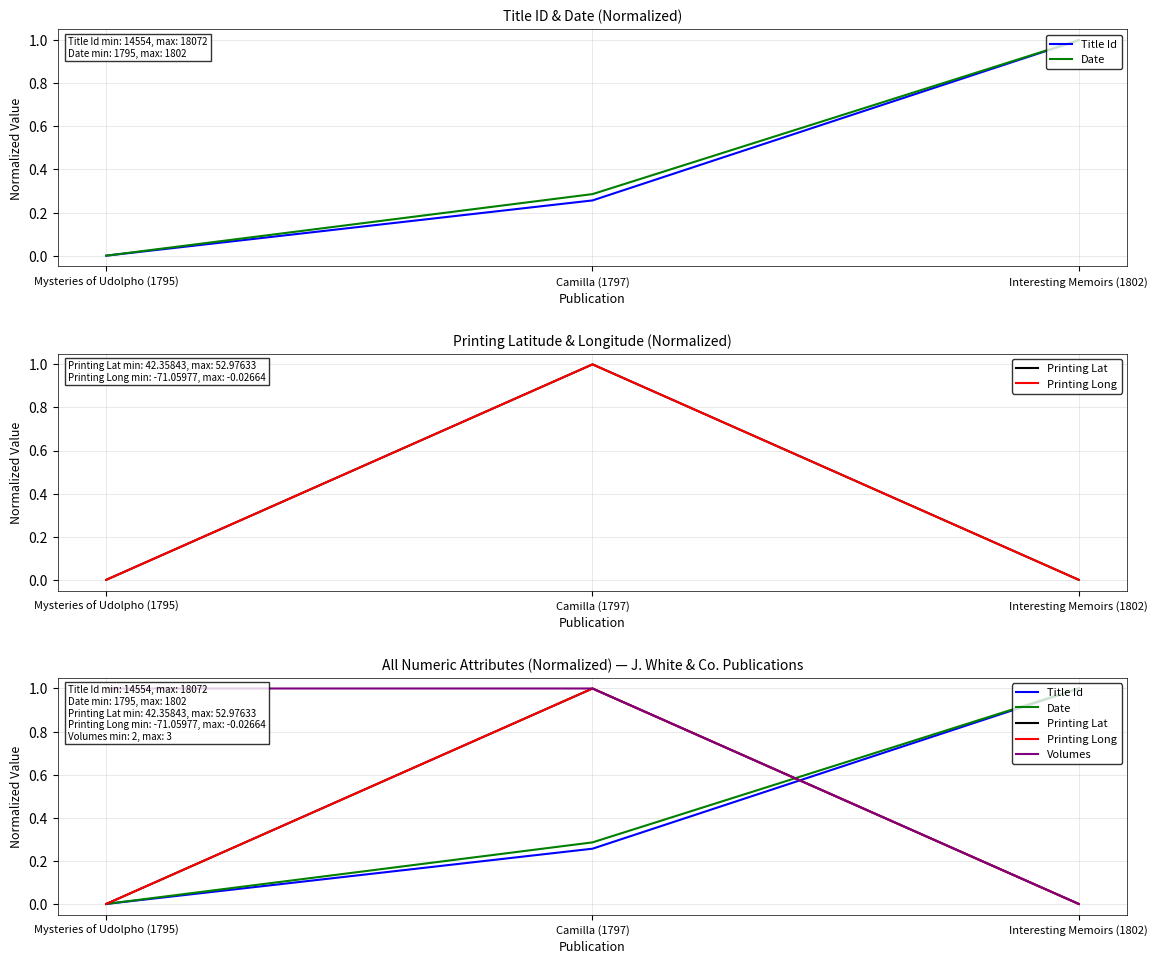

At Camilla (1797), list the series in order from smallest to largest.

Title Id, Date, Printing Lat, Printing Long, Volumes